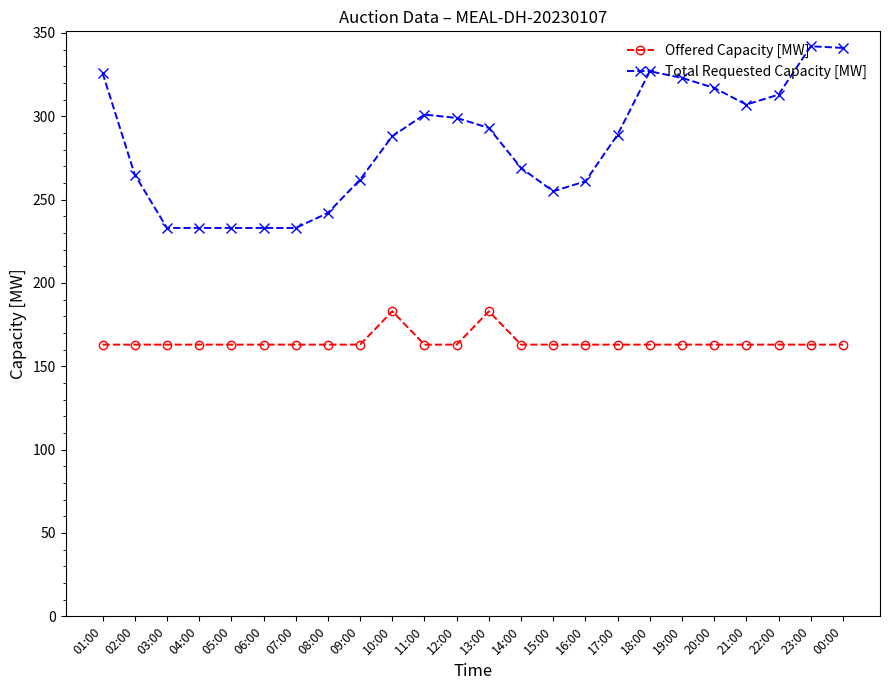

What is the maximum value shown in the chart?

342